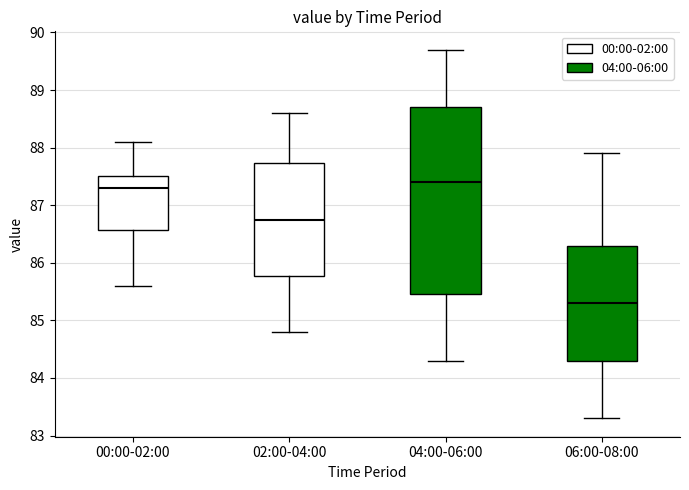

Which box is the tallest, from its lower edge to its upper edge?

04:00-06:00